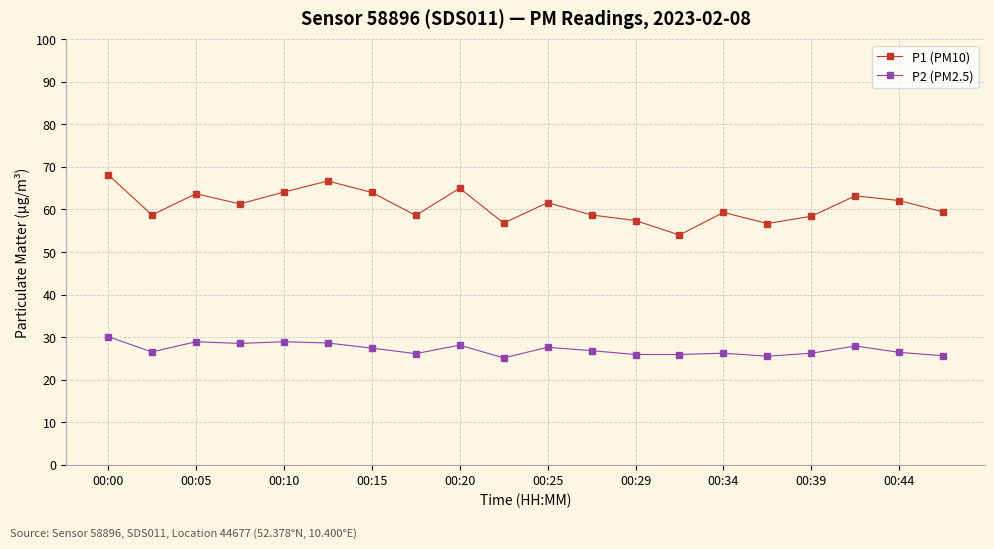

True or false: P1 (PM10) and P2 (PM2.5) cross at least once.

False